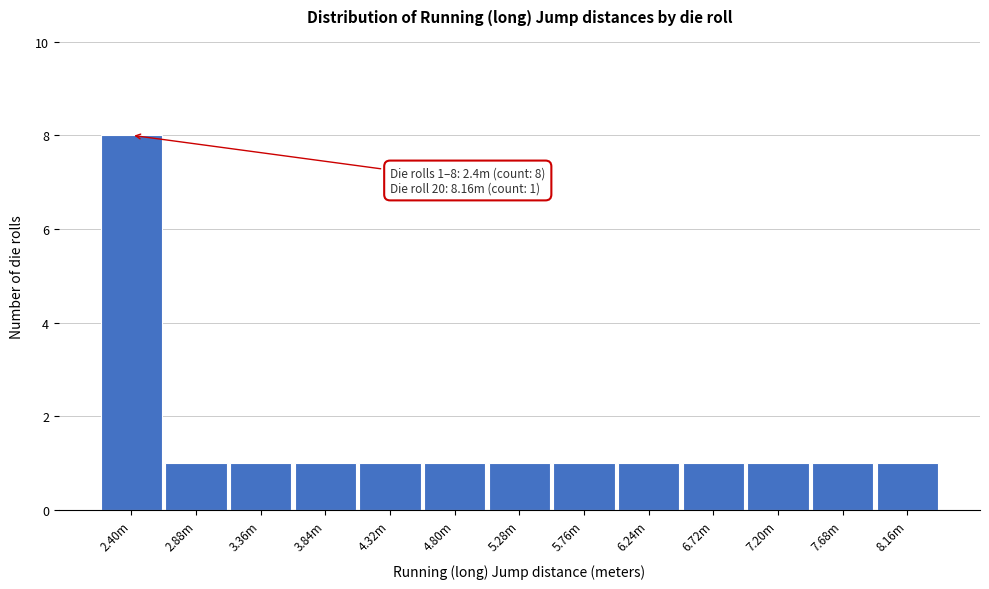

Reading left to right, what are all the values shown in this chart?

2.40m=8	2.88m=1	3.36m=1	3.84m=1	4.32m=1	4.80m=1	5.28m=1	5.76m=1	6.24m=1	6.72m=1	7.20m=1	7.68m=1	8.16m=1